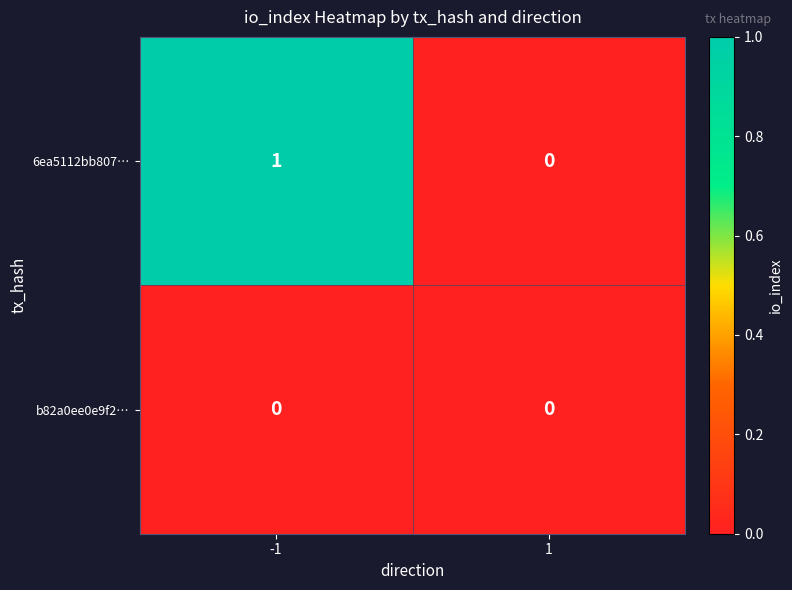

Which series changed the most between -1 and 1?

6ea5112bb807…